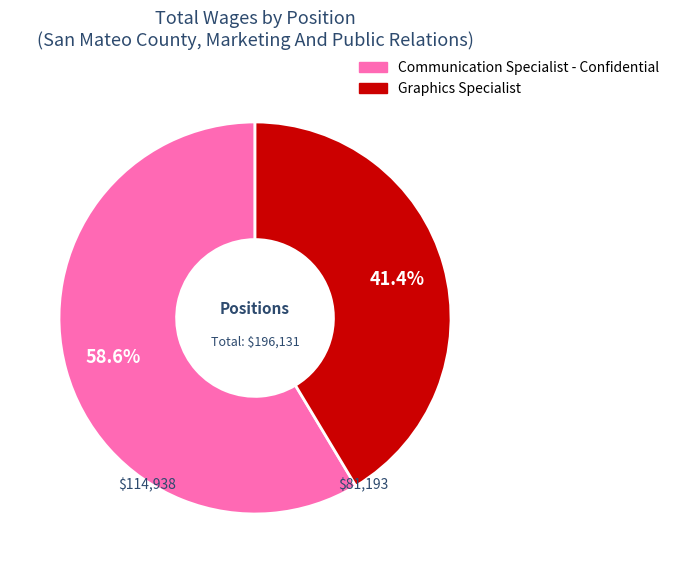

How many segments does this pie chart have?

2